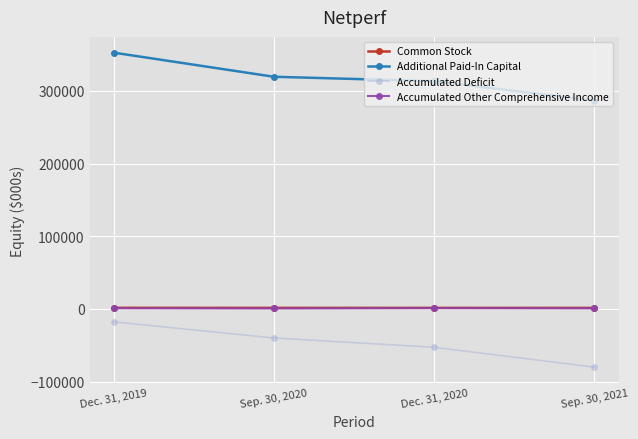

What is the label of the 3rd point from the left?

Dec. 31, 2020